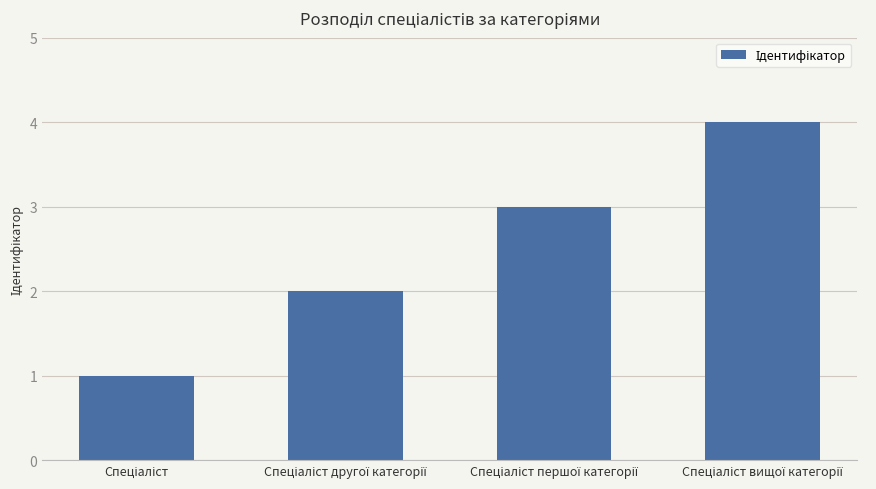

What is the difference between the maximum and minimum values?

3